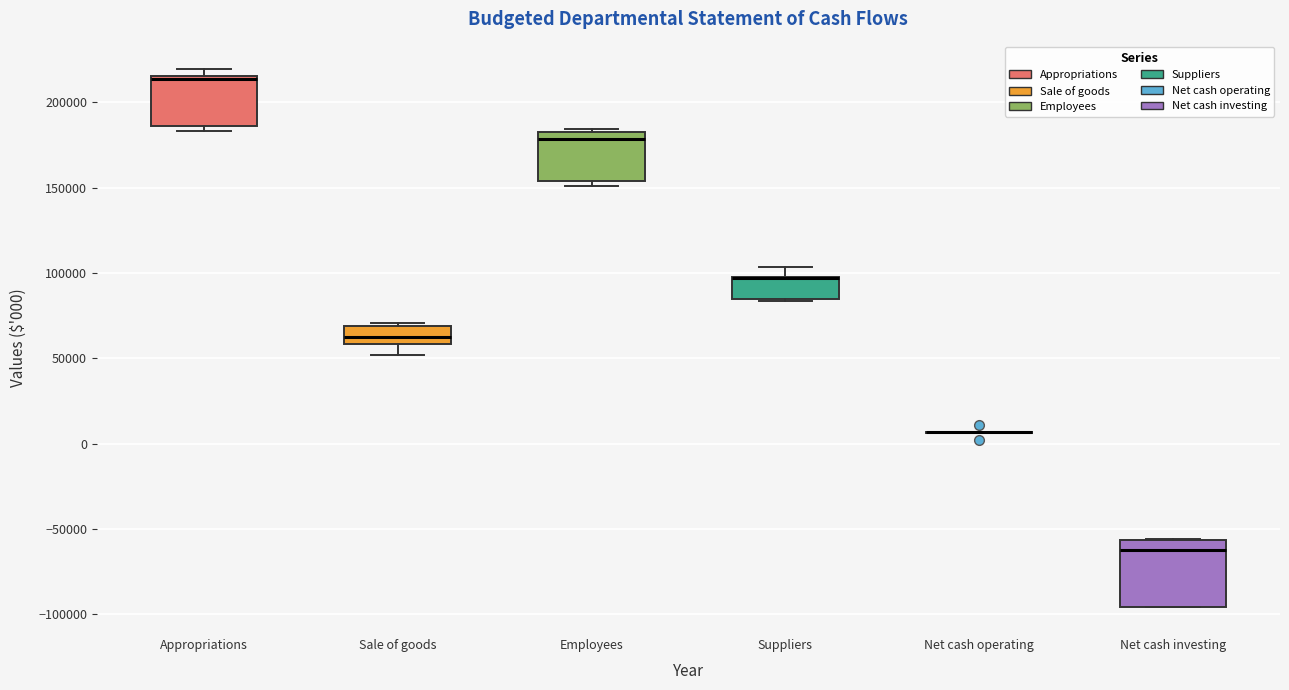

Reading left to right, transcribe this box plot: for each box, give where its median line is, the range the box spans, and where its two whiskers end, as read against the y-axis. The values are not printed on the chart, so give them approximately, as read against the axis.

Appropriations: median 215000 (just below the box's upper edge), box 185000 to 215000, whiskers 185000 (just below the box's lower edge) to 220000
Sale of goods: median 60000 (inside the box), box 60000 to 70000, whiskers 50000 to 70000 (just above the box's upper edge)
Employees: median 180000 (just below the box's upper edge), box 155000 to 180000, whiskers 150000 to 185000
Suppliers: median 95000 (drawn on the box's upper edge), box 85000 to 95000, whiskers 85000 to 105000
Net cash operating: box collapsed to a line at 5000, whiskers 5000 to 5000
Net cash investing: median -60000, box -95000 to -55000, whiskers -95000 to -55000